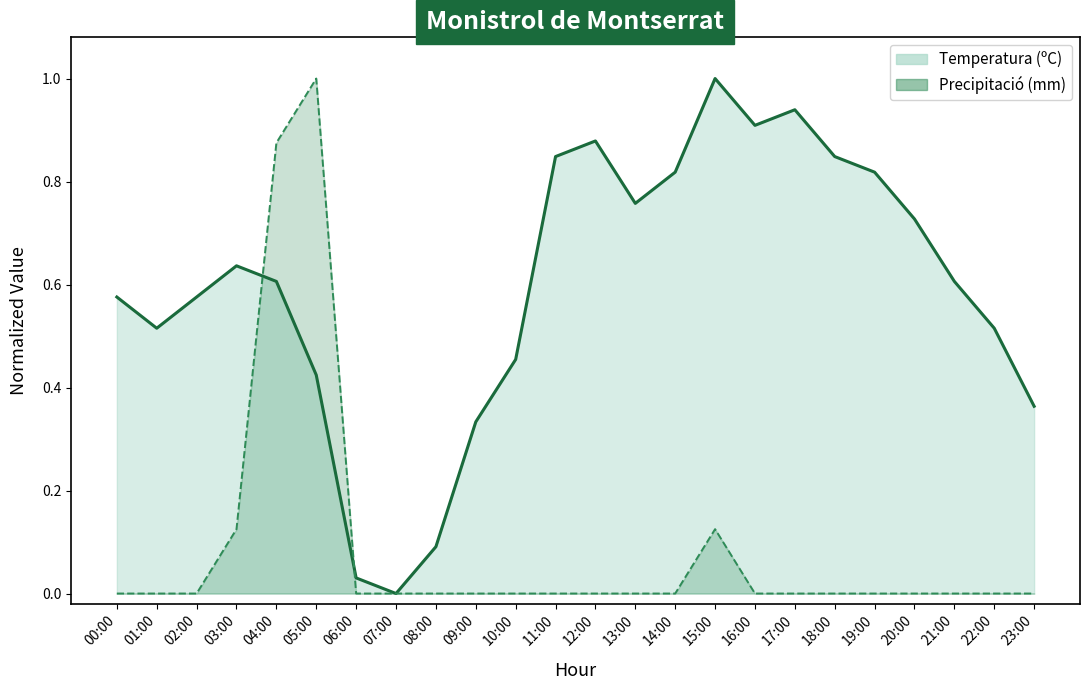

Where is the first local maximum for Precipitació (mm)?

05:00